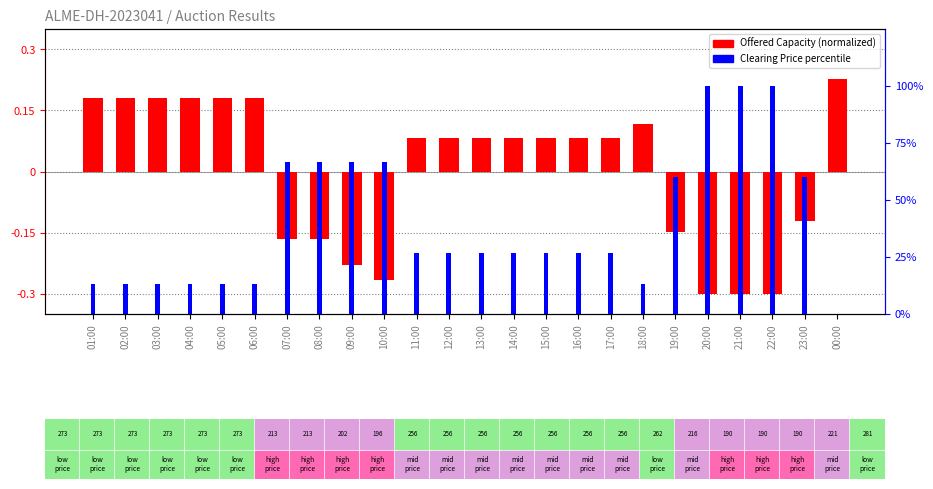

What position from the left is 10:00?

10